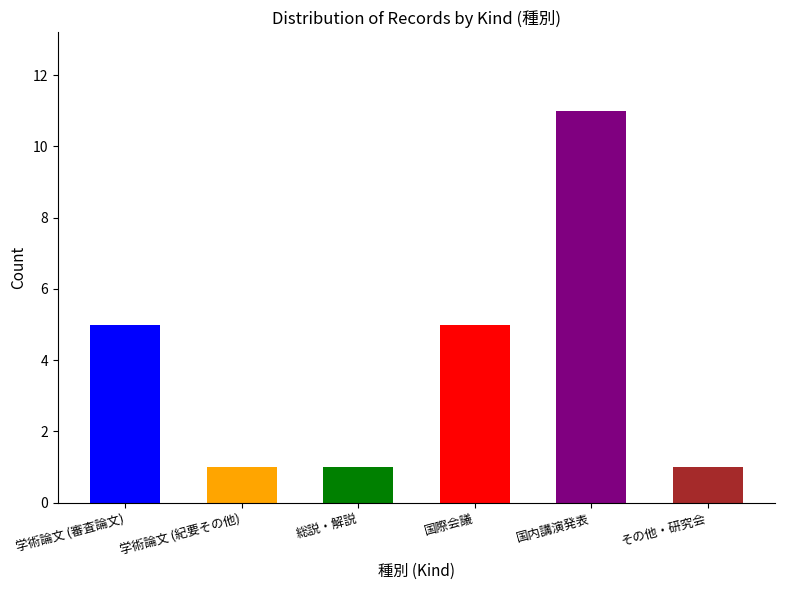

Read the value at 学術論文 (審査論文).

5